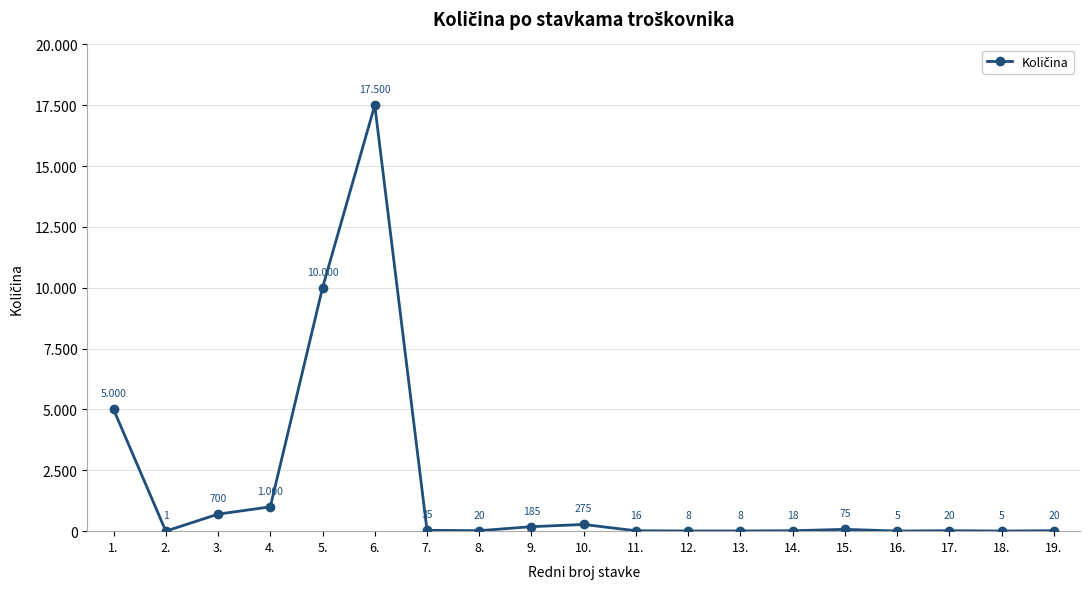

What is the label of the 3rd point from the left?

3.